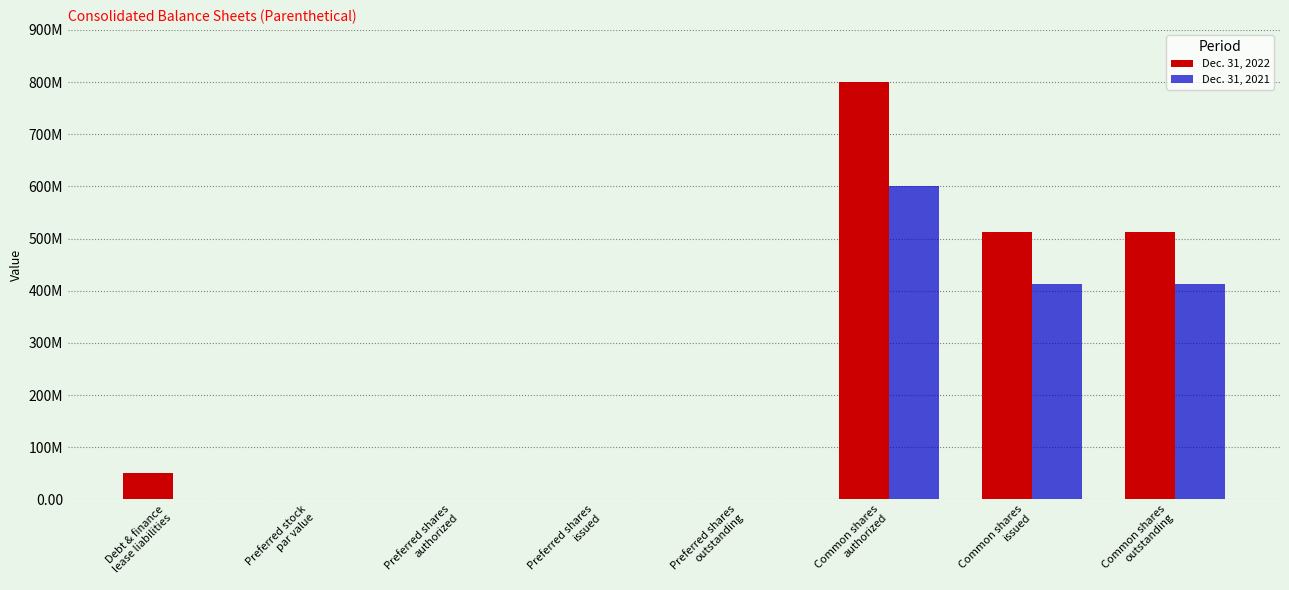

At which label is Dec. 31, 2022 closest to 400000000?

Common shares
issued